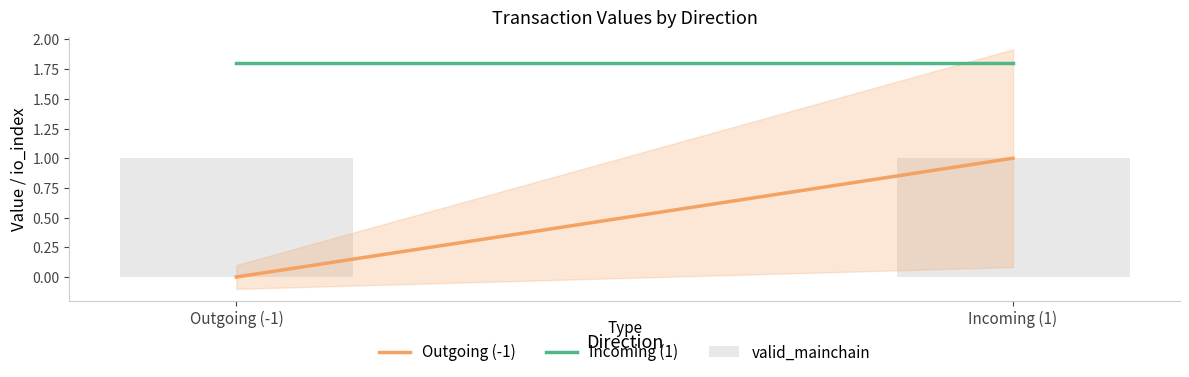

Between Outgoing (-1) and Incoming (1), which series saw the biggest shift?

Outgoing (-1)